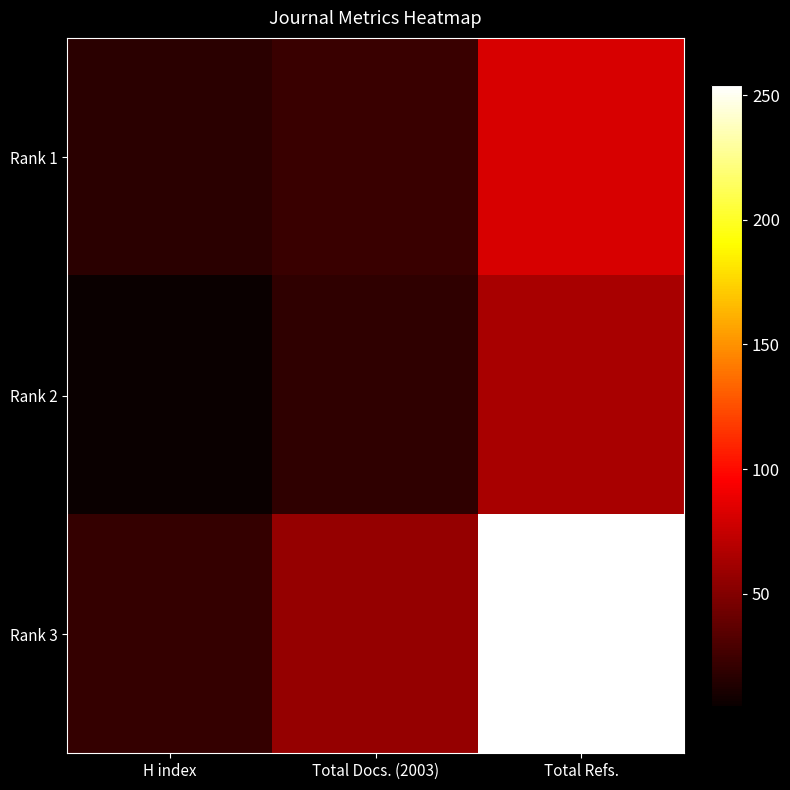

At which category does the chart reach its minimum across all series?

H index